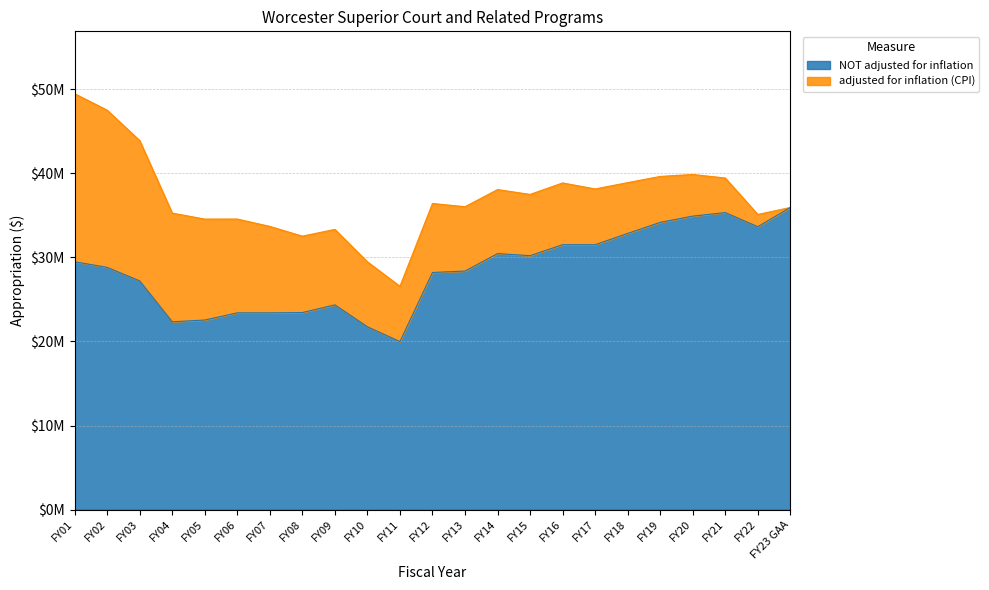

Which series has the largest range (max minus min)?

adjusted for inflation (CPI)